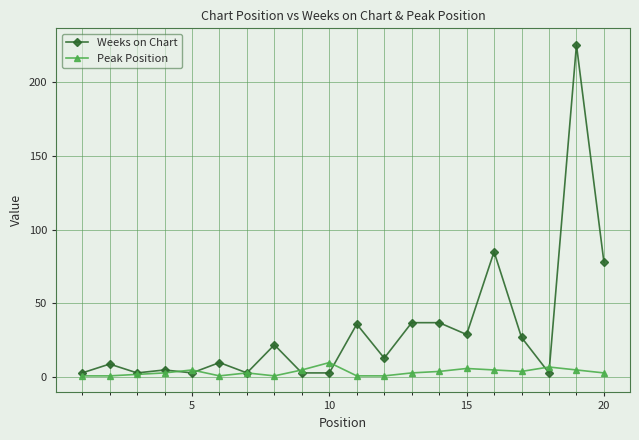

Rank the series by their average value, from highest to lowest.

Weeks on Chart, Peak Position